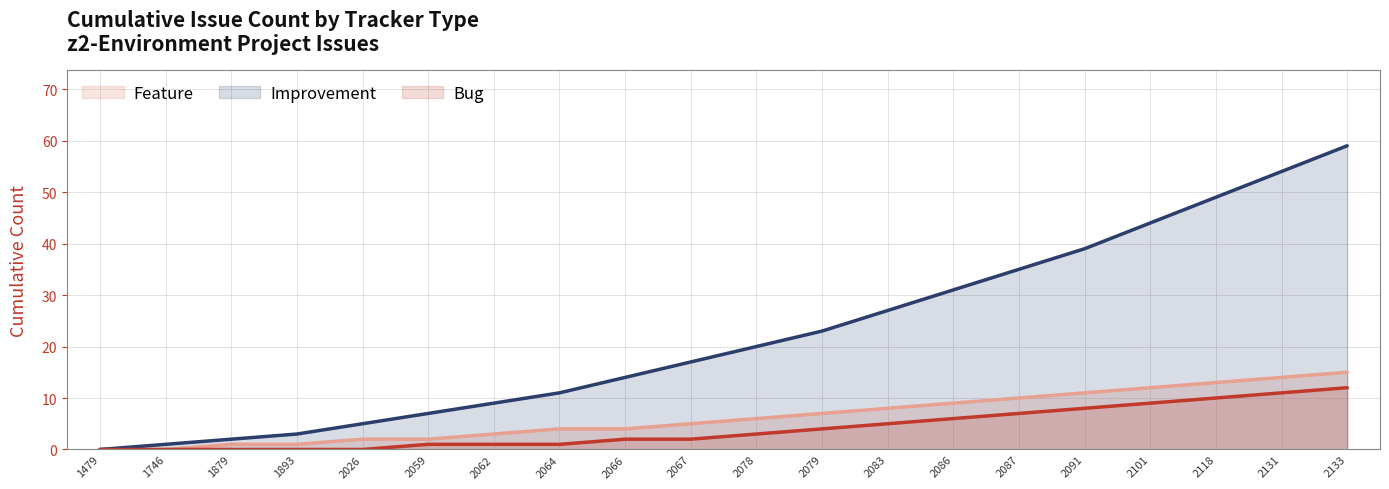

Between 2083 and 2087, which series saw the biggest shift?

Improvement